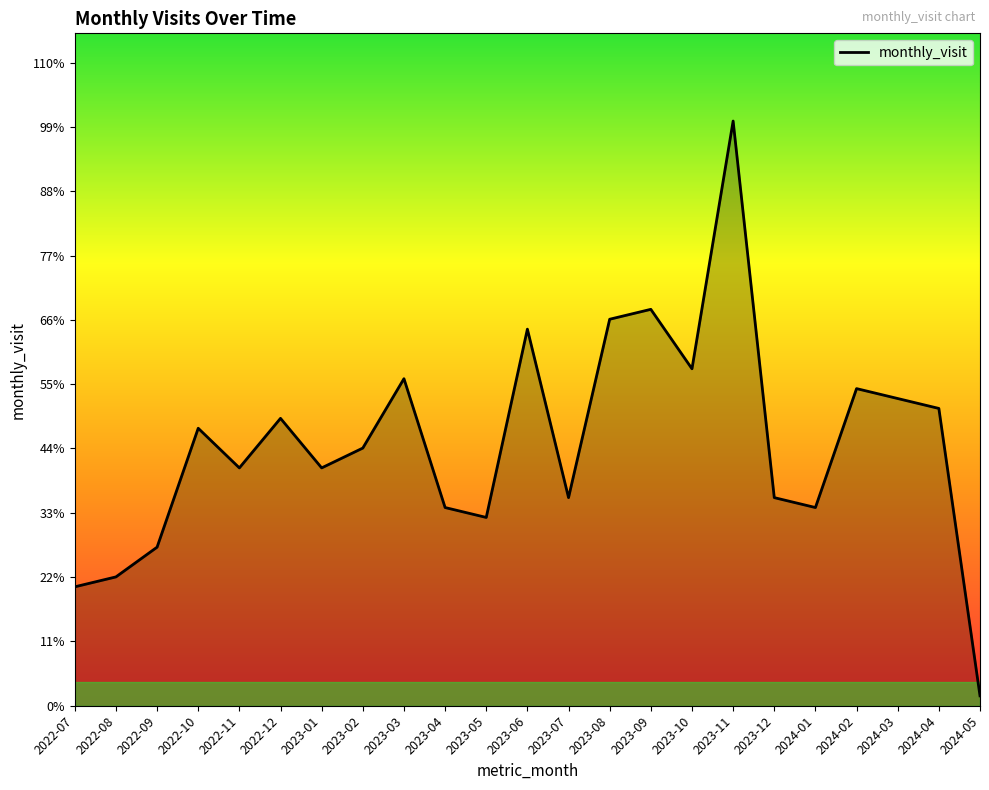

Is it true that the value at 2022-08 is 21?

False